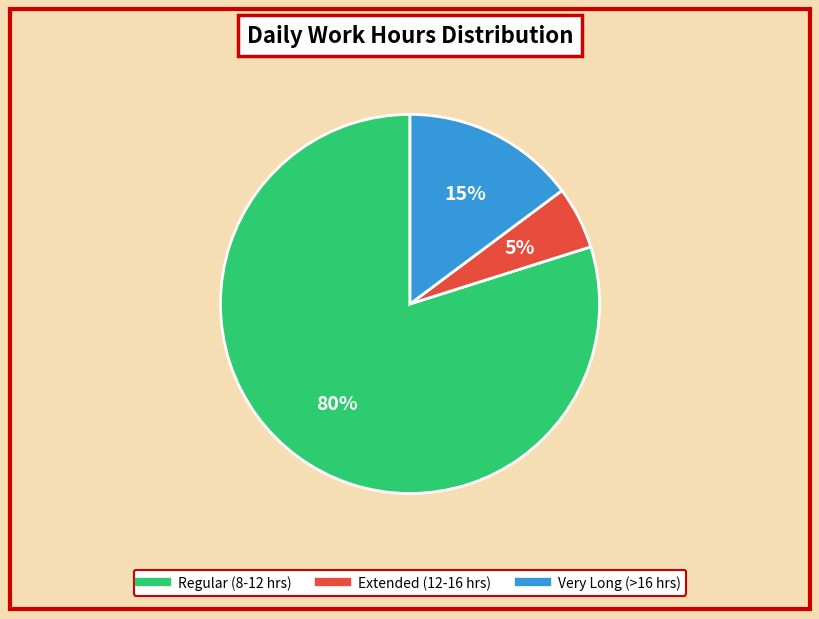

To the nearest percent, what is the difference between the largest and smallest slice percentages?

75%